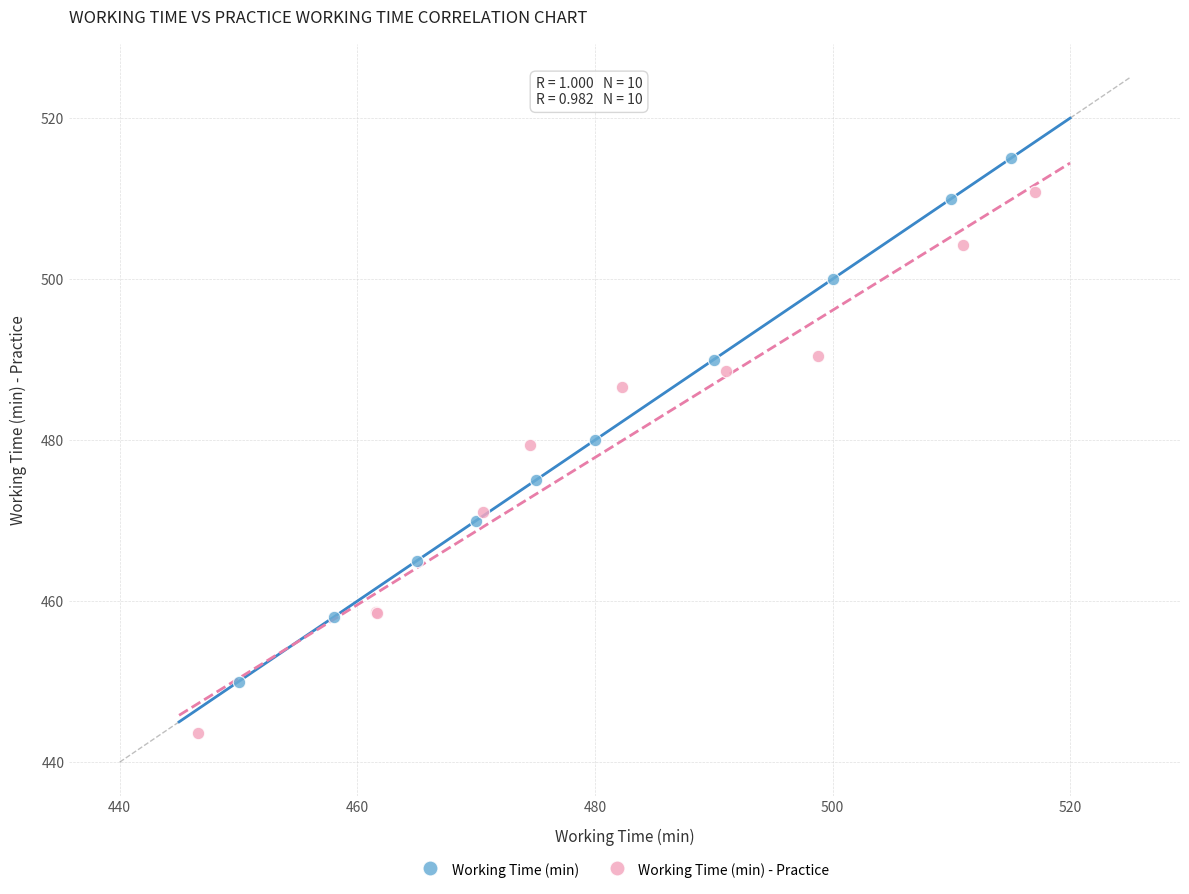

What are all the series names shown in the legend?

Working Time (min), Working Time (min) - Practice